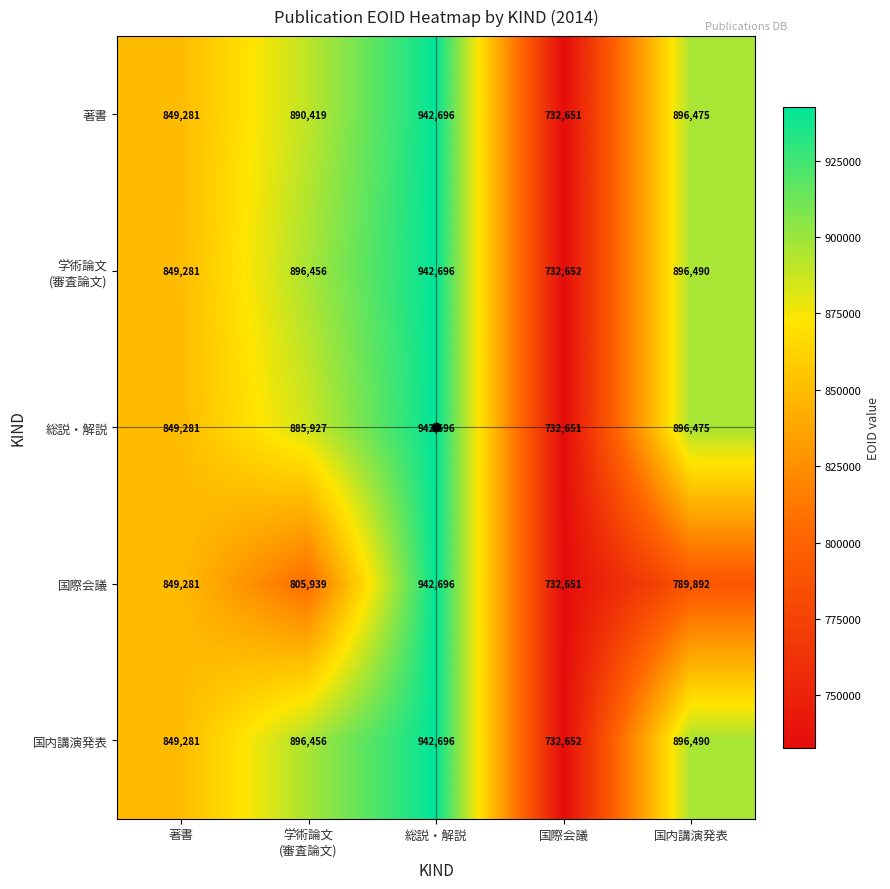

At which category is the sum across all series the highest?

総説・解説